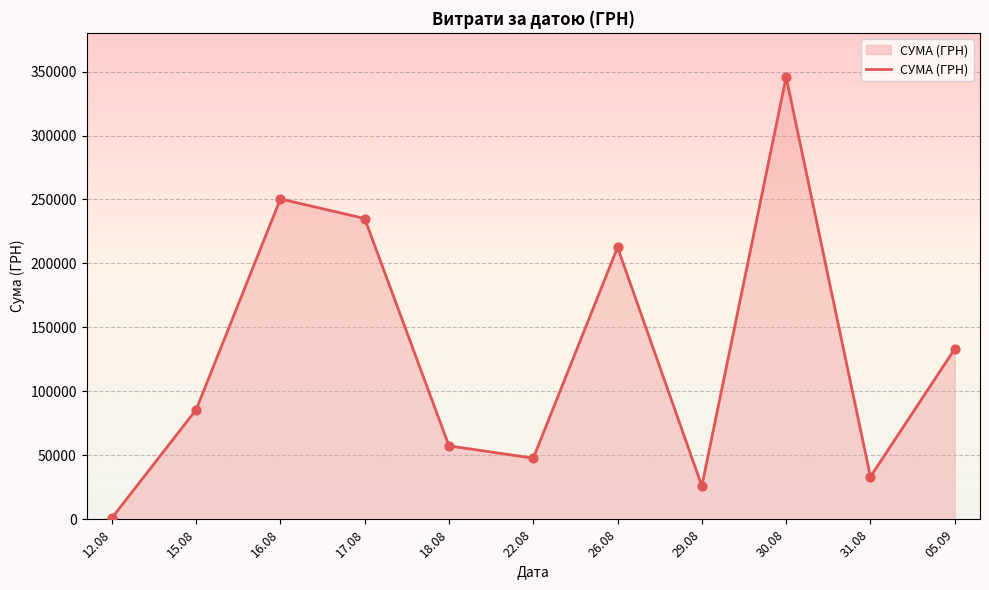

Which has a higher value, 22.08 or 05.09?

05.09